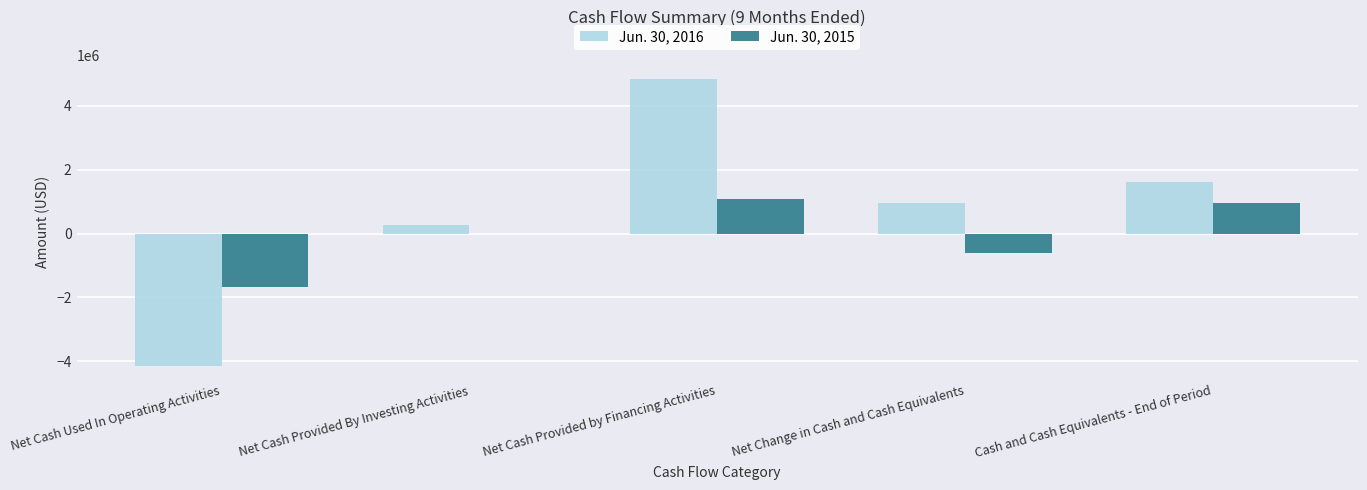

True or false: Jun. 30, 2015 has a value of -983717 at Net Change in Cash and Cash Equivalents.

False